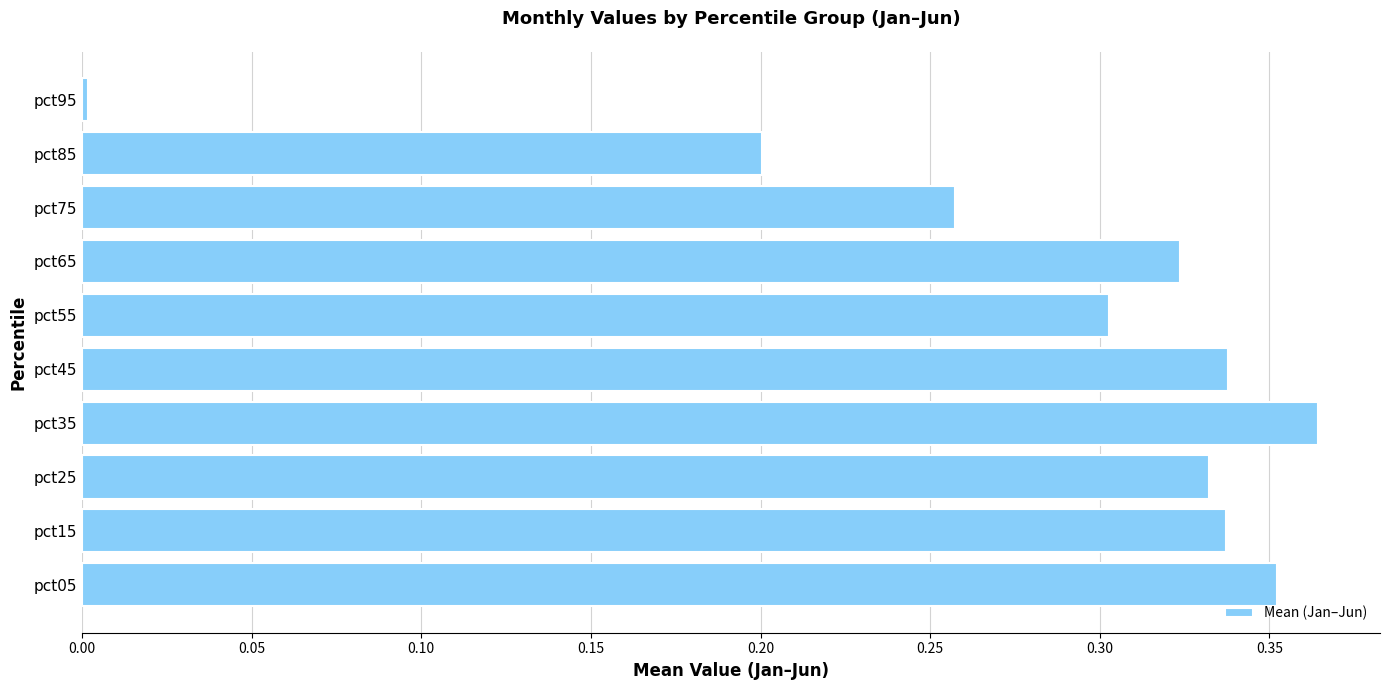

What is the sum of the values at pct15 and pct65?

0.7